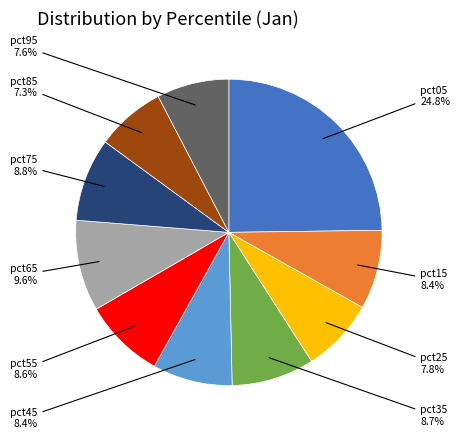

Is it true that pct85 is 7% of the pie?

True